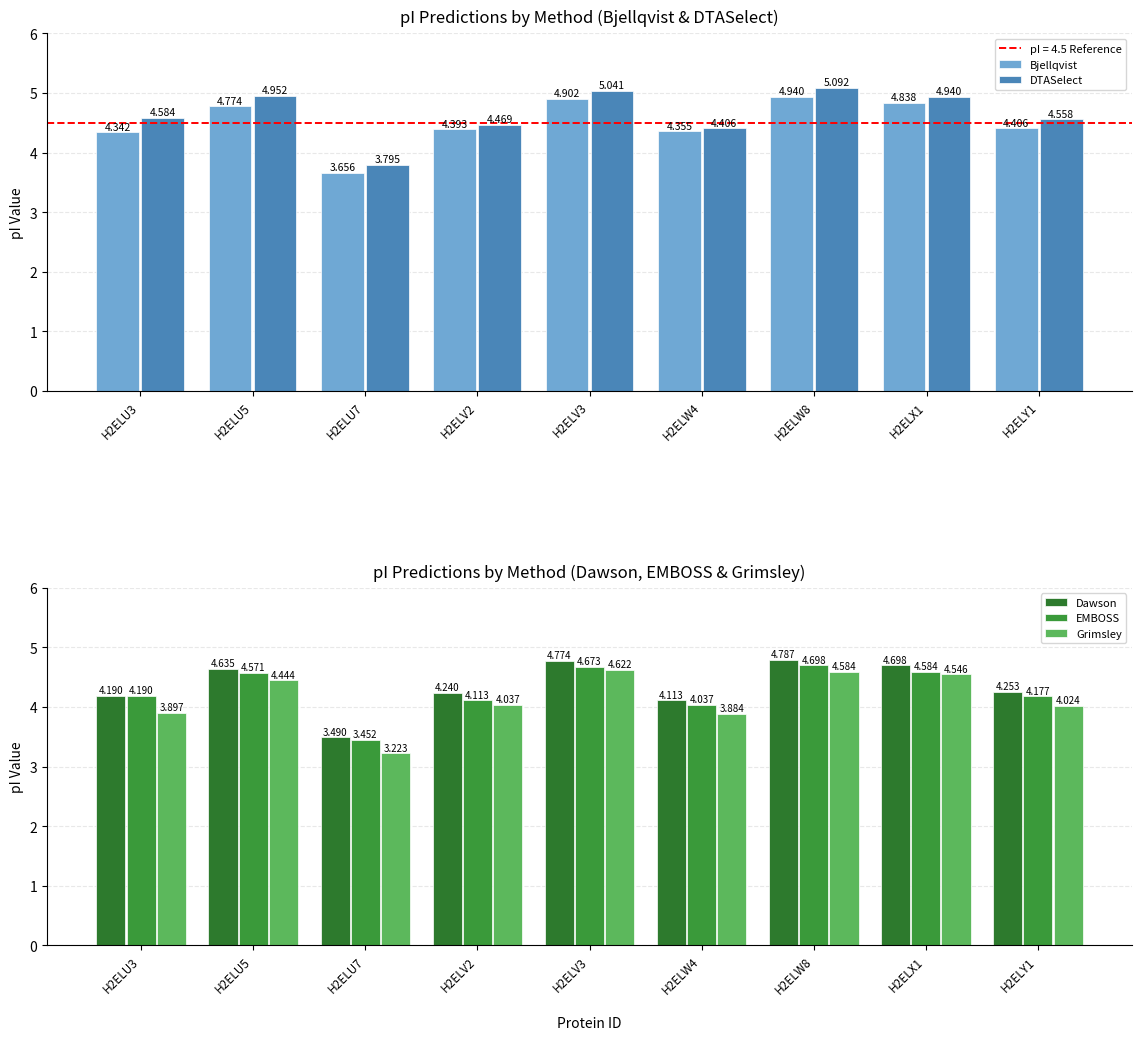

Which series has the widest spread of values?

Grimsley